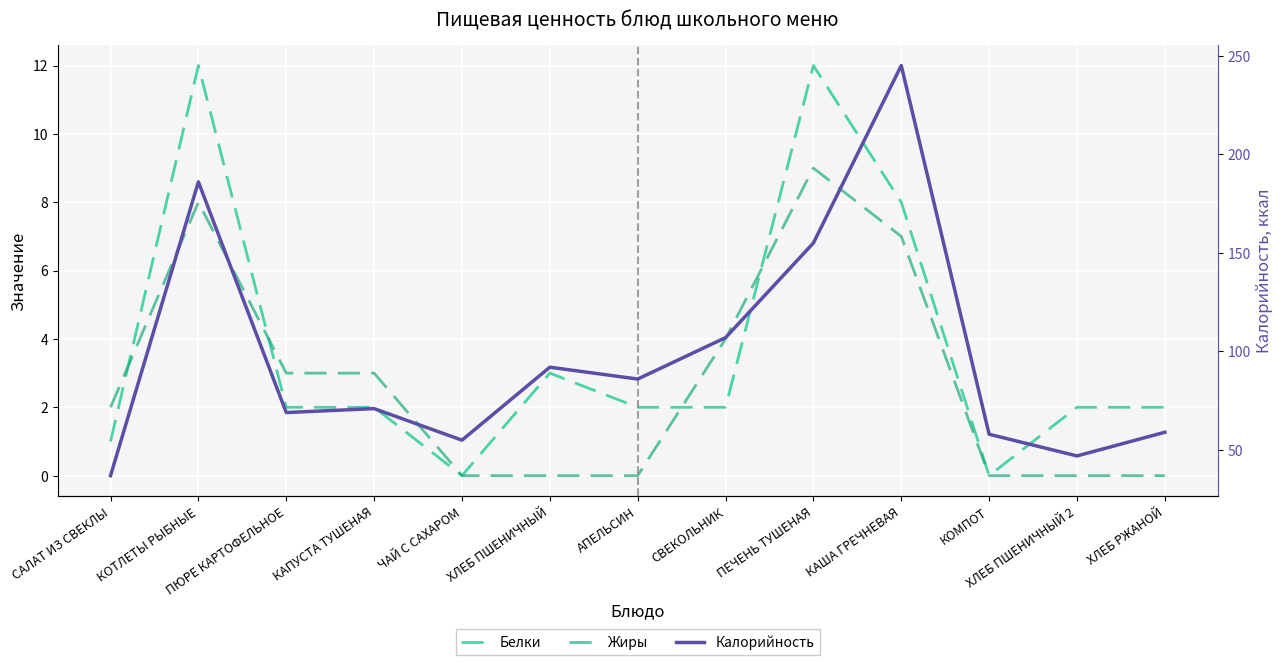

Between КАША ГРЕЧНЕВАЯ and ЧАЙ С САХАРОМ, which is larger?

КАША ГРЕЧНЕВАЯ